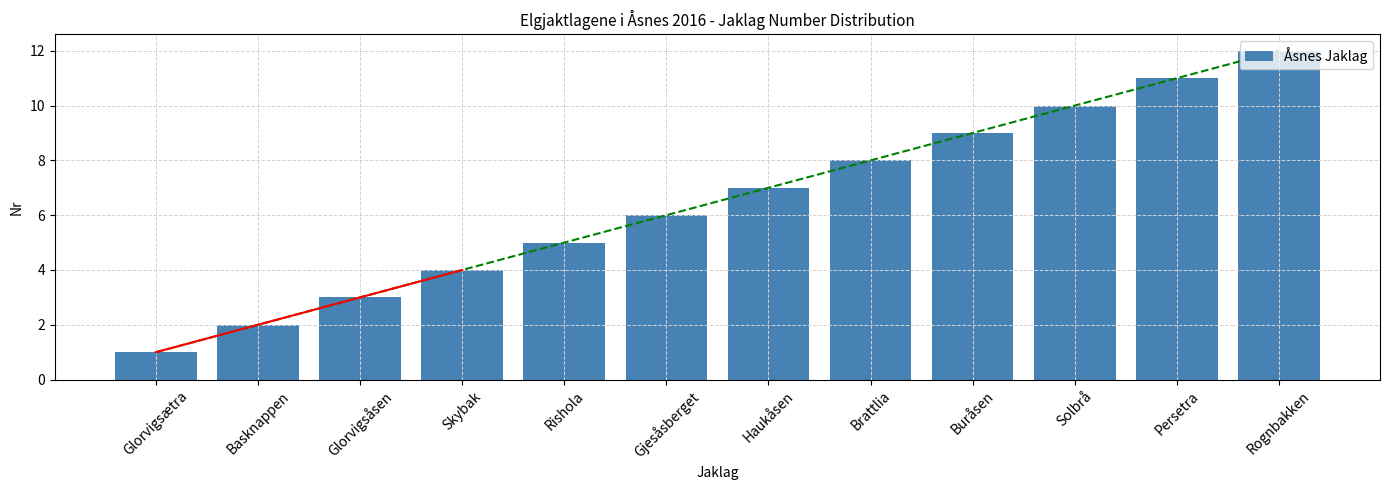

What is the maximum value shown in the chart?

12